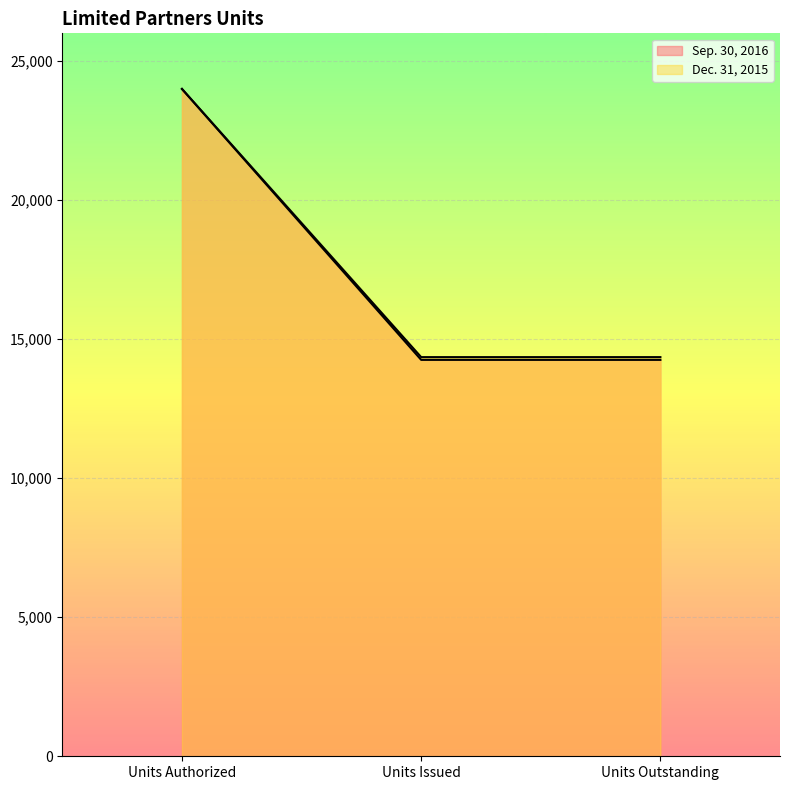

How many categories are shown in the chart?

3